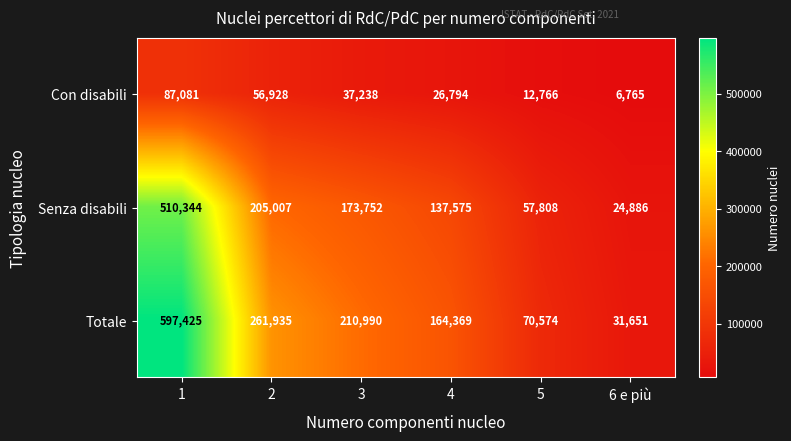

Which series has the largest total across all categories?

Totale